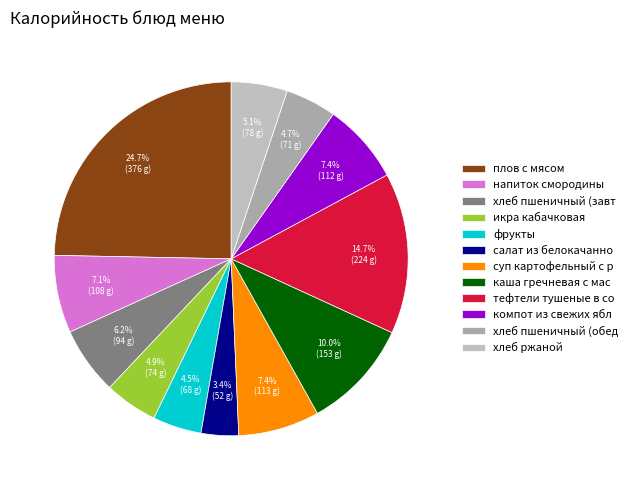

What percentage do икра кабачковая and напиток смородины together represent?

12.0%